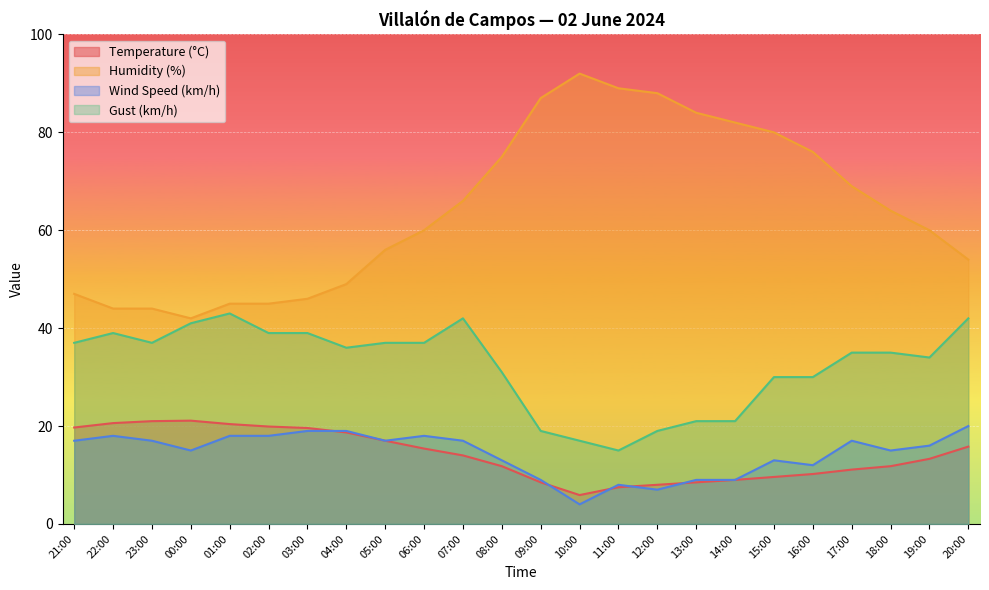

Rank the series at 10:00 from highest to lowest value.

Humidity (%), Gust (km/h), Temperature (°C), Wind Speed (km/h)